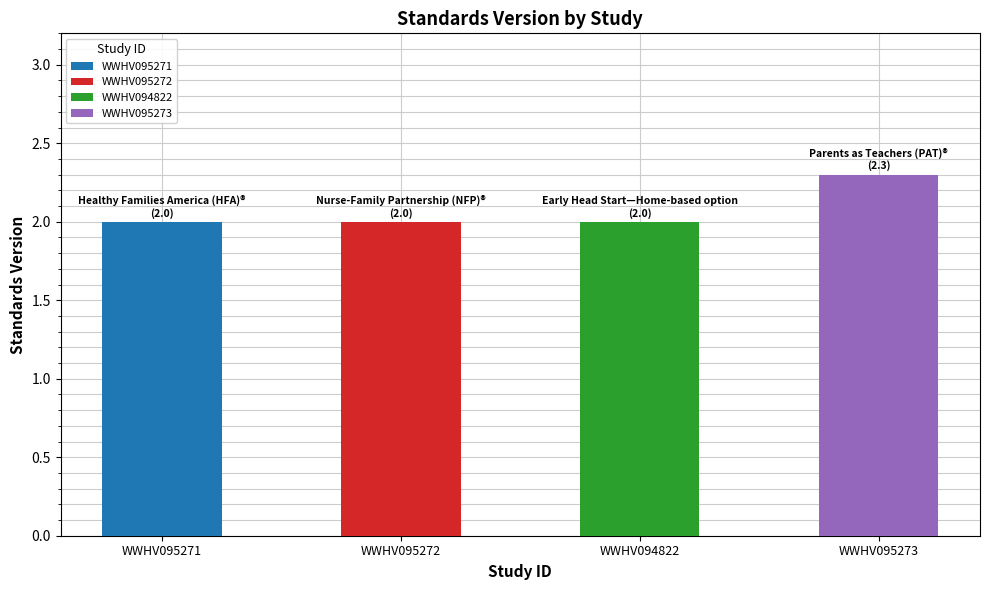

What is the label of the 2nd bar from the right?

WWHV094822